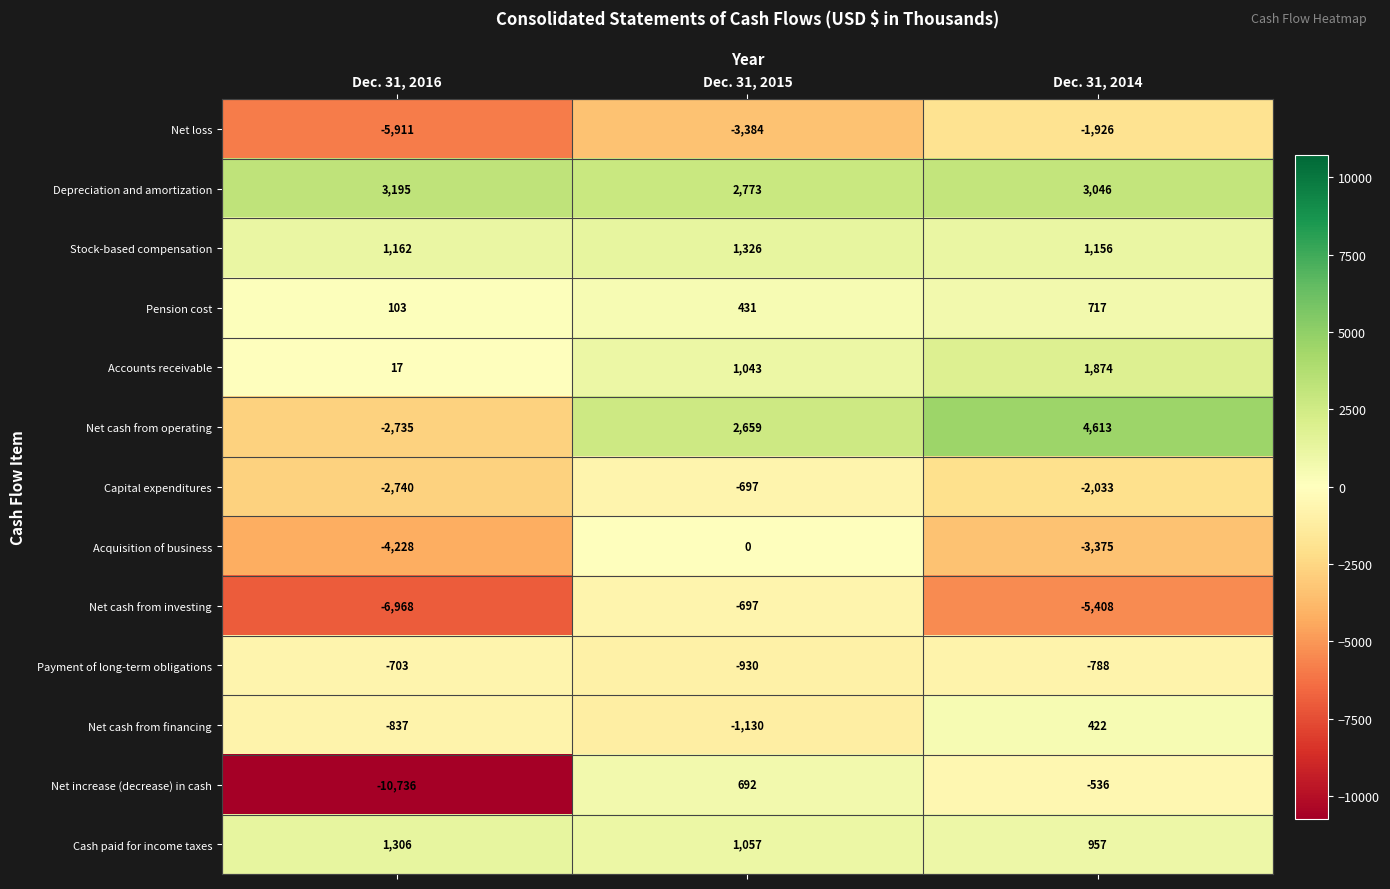

Which series has the largest total across all categories?

Depreciation and amortization